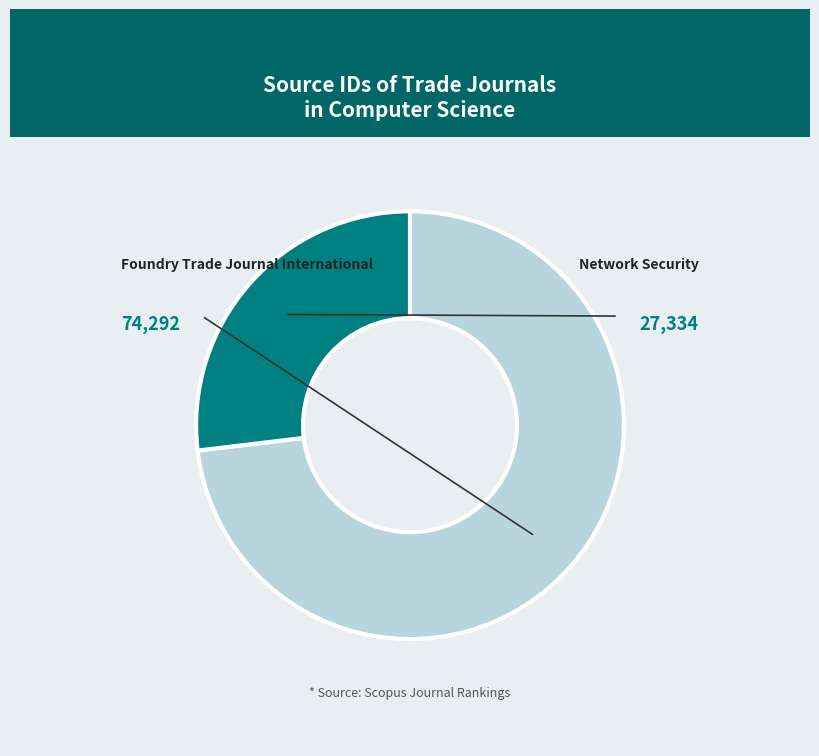

Between Network Security and Foundry Trade Journal International, which is larger?

Foundry Trade Journal International